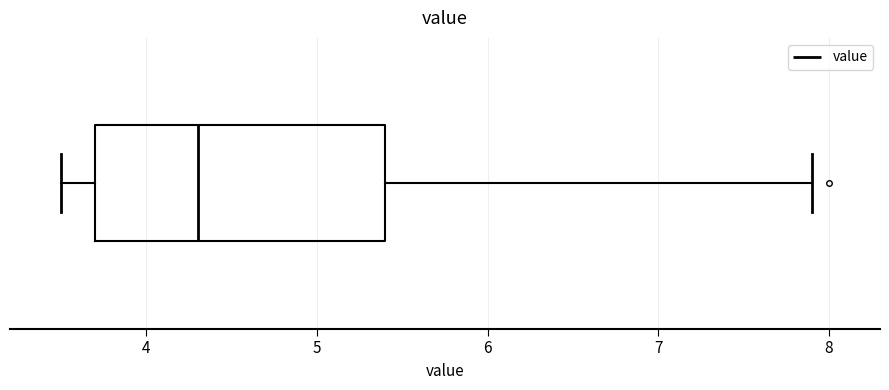

Transcribe this box plot: give where the median line is, the range the box spans, and where the two whiskers end, as read against the x-axis. The values are not printed on the chart, so give them approximately, as read against the axis.

median 4.3, box 3.7 to 5.4, whiskers 3.5 to 7.9